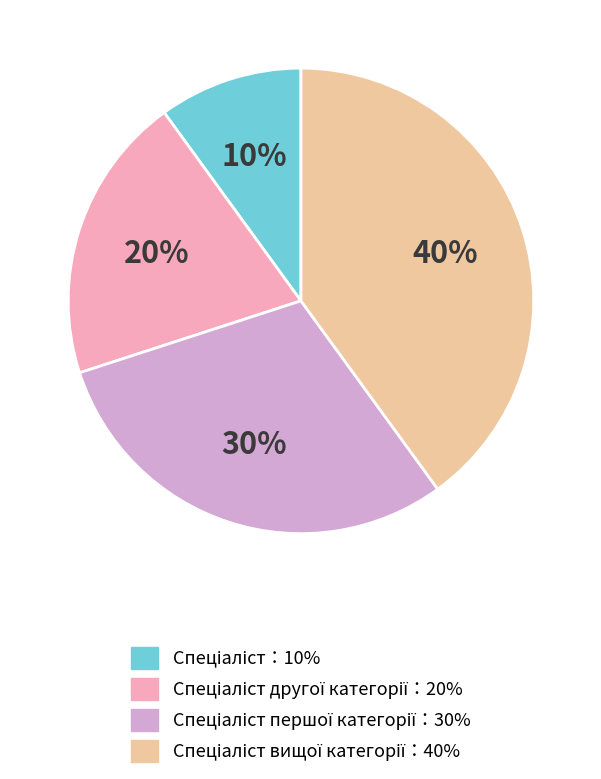

To the nearest percent, what is the difference between the largest and smallest slice percentages?

30%